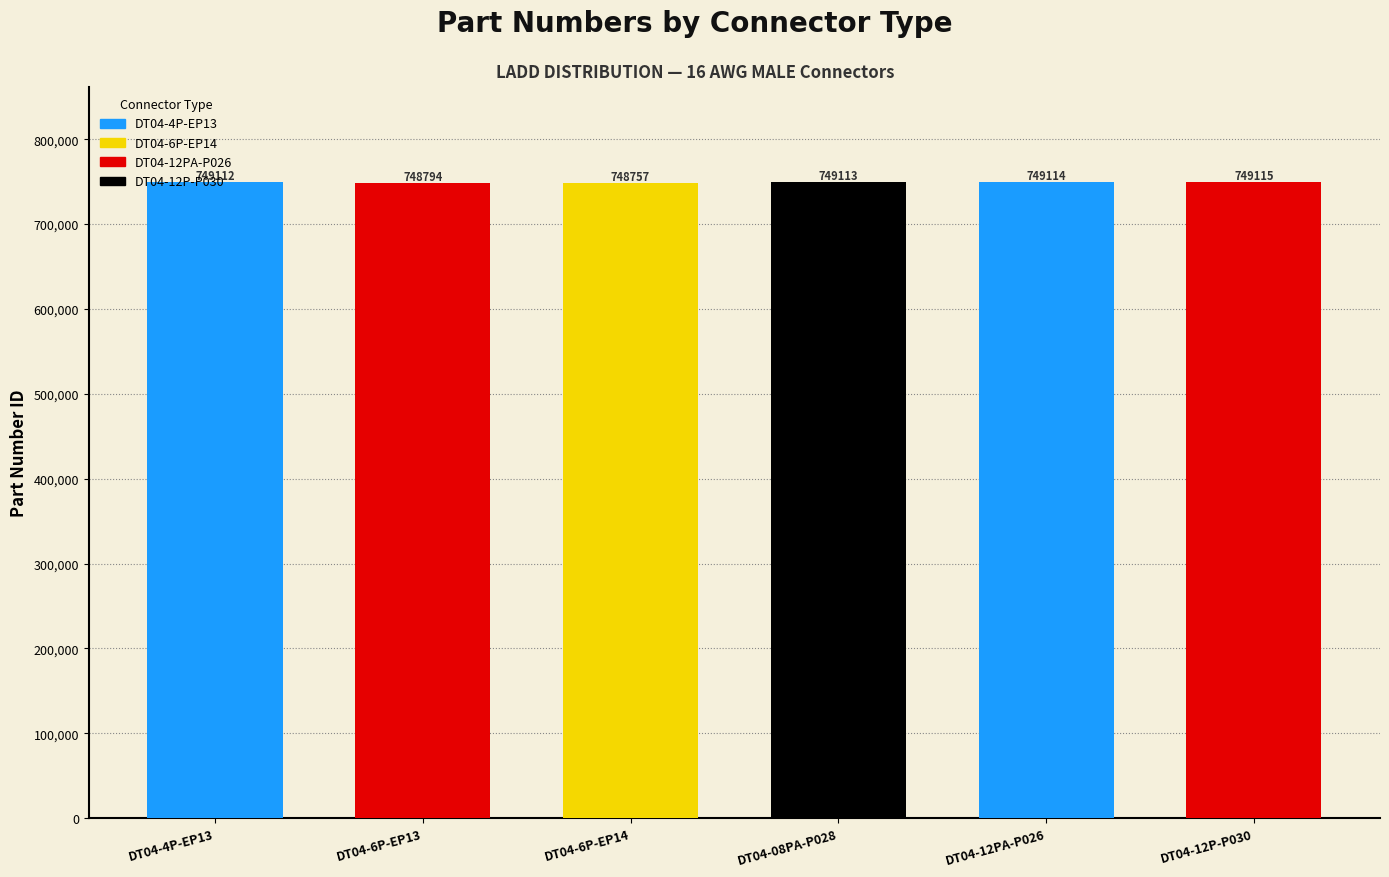

The value at DT04-12PA-P026 is 1127973. True or false?

False